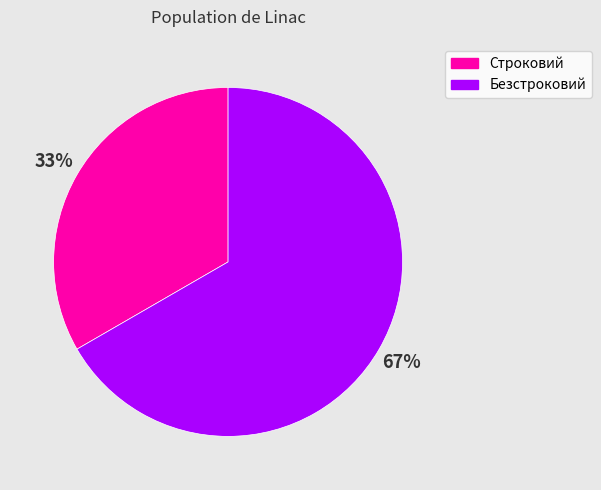

To the nearest percent, what portion does Безстроковий represent?

67%